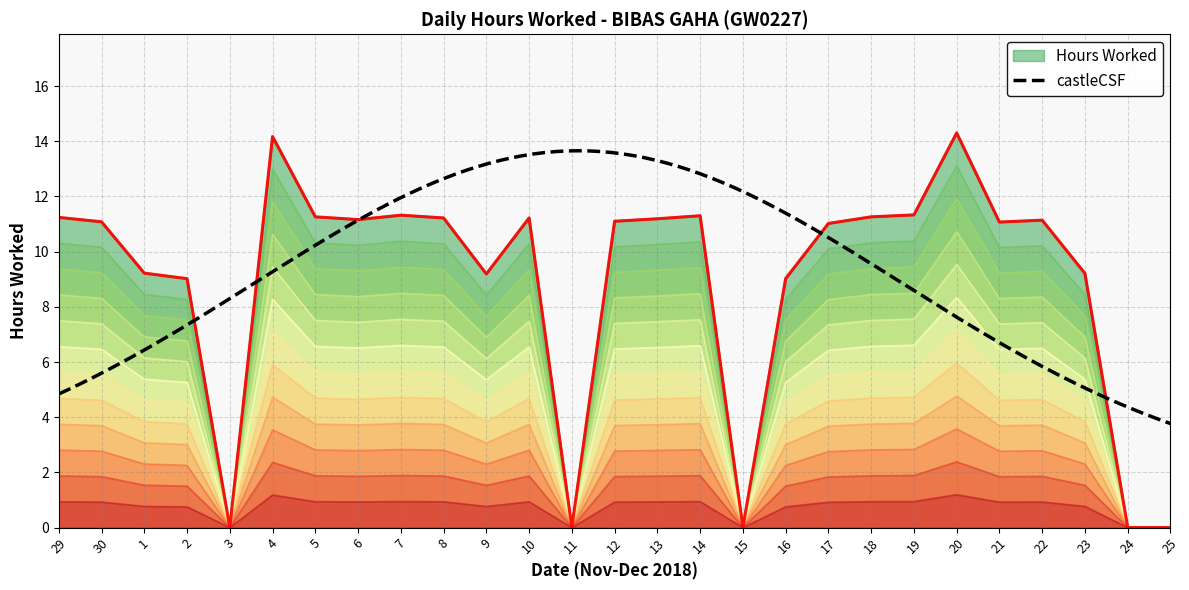

How many positive values are there?

22